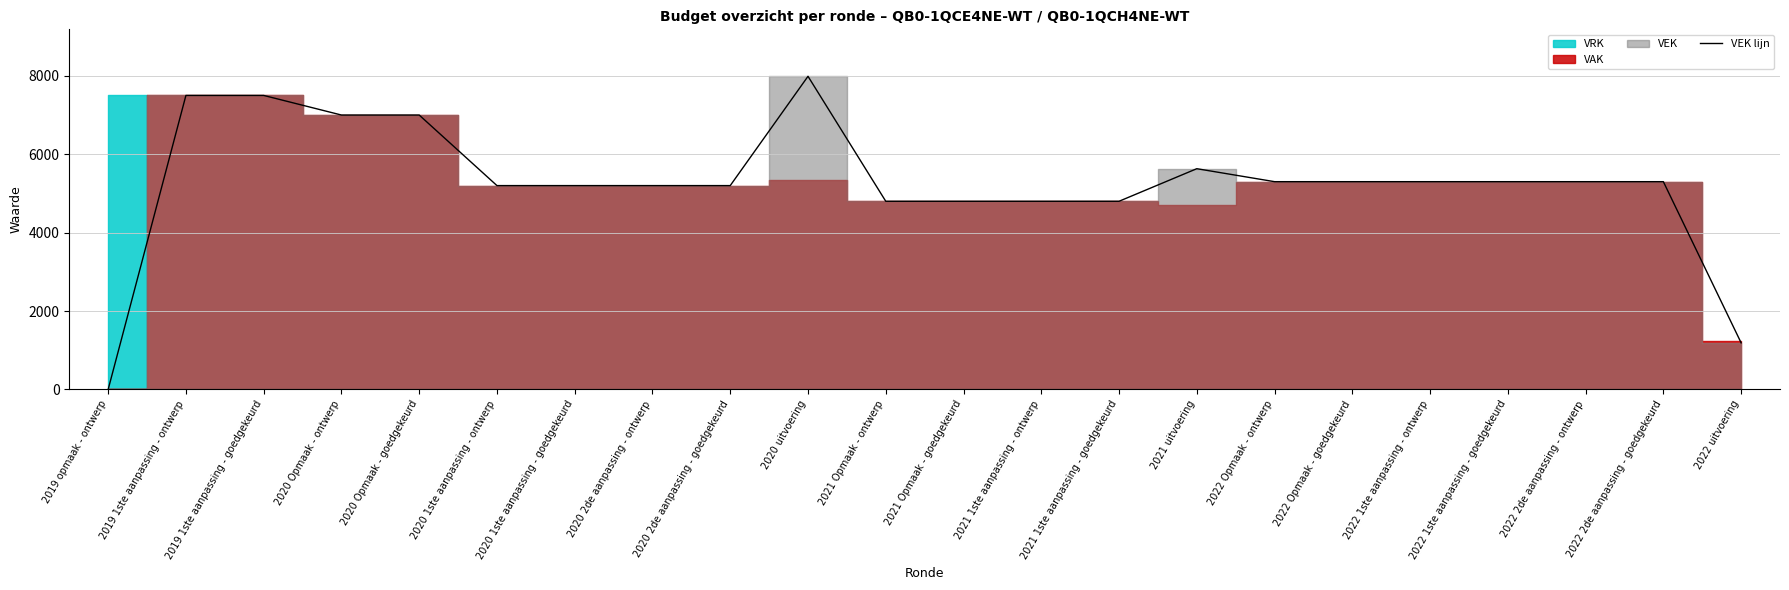

Reading right to left, transcribe all the data shown in this chart.

2022 uitvoering=1189	2022 2de aanpassing - goedgekeurd=5300	2022 2de aanpassing - ontwerp=5300	2022 1ste aanpassing - goedgekeurd=5300	2022 1ste aanpassing - ontwerp=5300	2022 Opmaak - goedgekeurd=5300	2022 Opmaak - ontwerp=5300	2021 uitvoering=5631	2021 1ste aanpassing - goedgekeurd=4800	2021 1ste aanpassing - ontwerp=4800	2021 Opmaak - goedgekeurd=4800	2021 Opmaak - ontwerp=4800	2020 uitvoering=7988	2020 2de aanpassing - goedgekeurd=5200	2020 2de aanpassing - ontwerp=5200	2020 1ste aanpassing - goedgekeurd=5200	2020 1ste aanpassing - ontwerp=5200	2020 Opmaak - goedgekeurd=7000	2020 Opmaak - ontwerp=7000	2019 1ste aanpassing - goedgekeurd=7500	2019 1ste aanpassing - ontwerp=7500	2019 opmaak - ontwerp=0